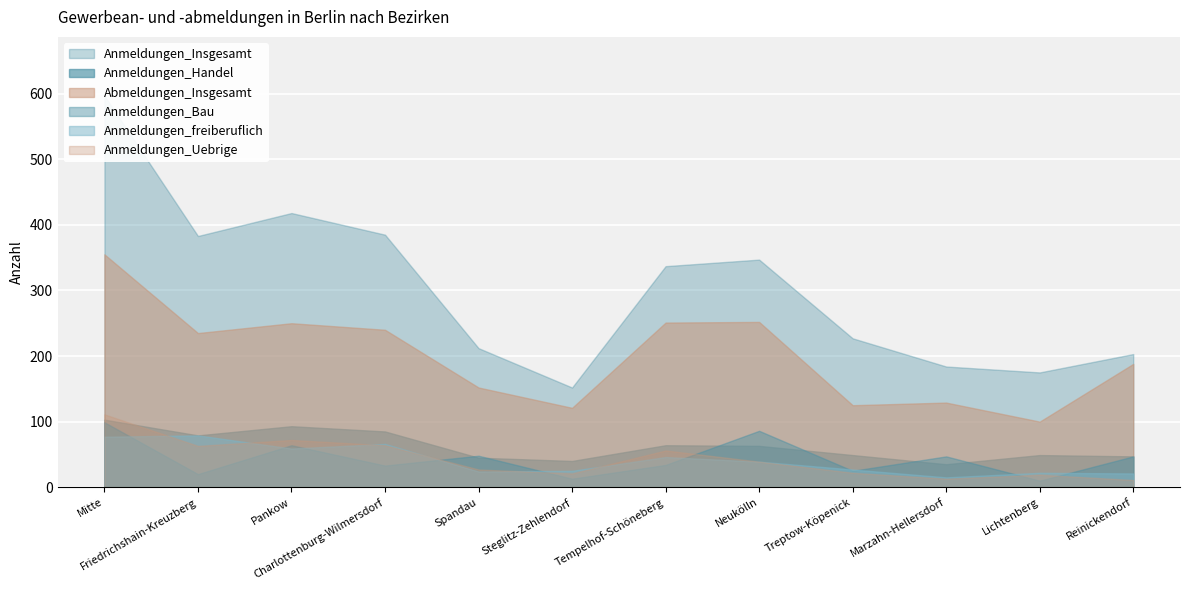

How many lines are shown in the chart?

6